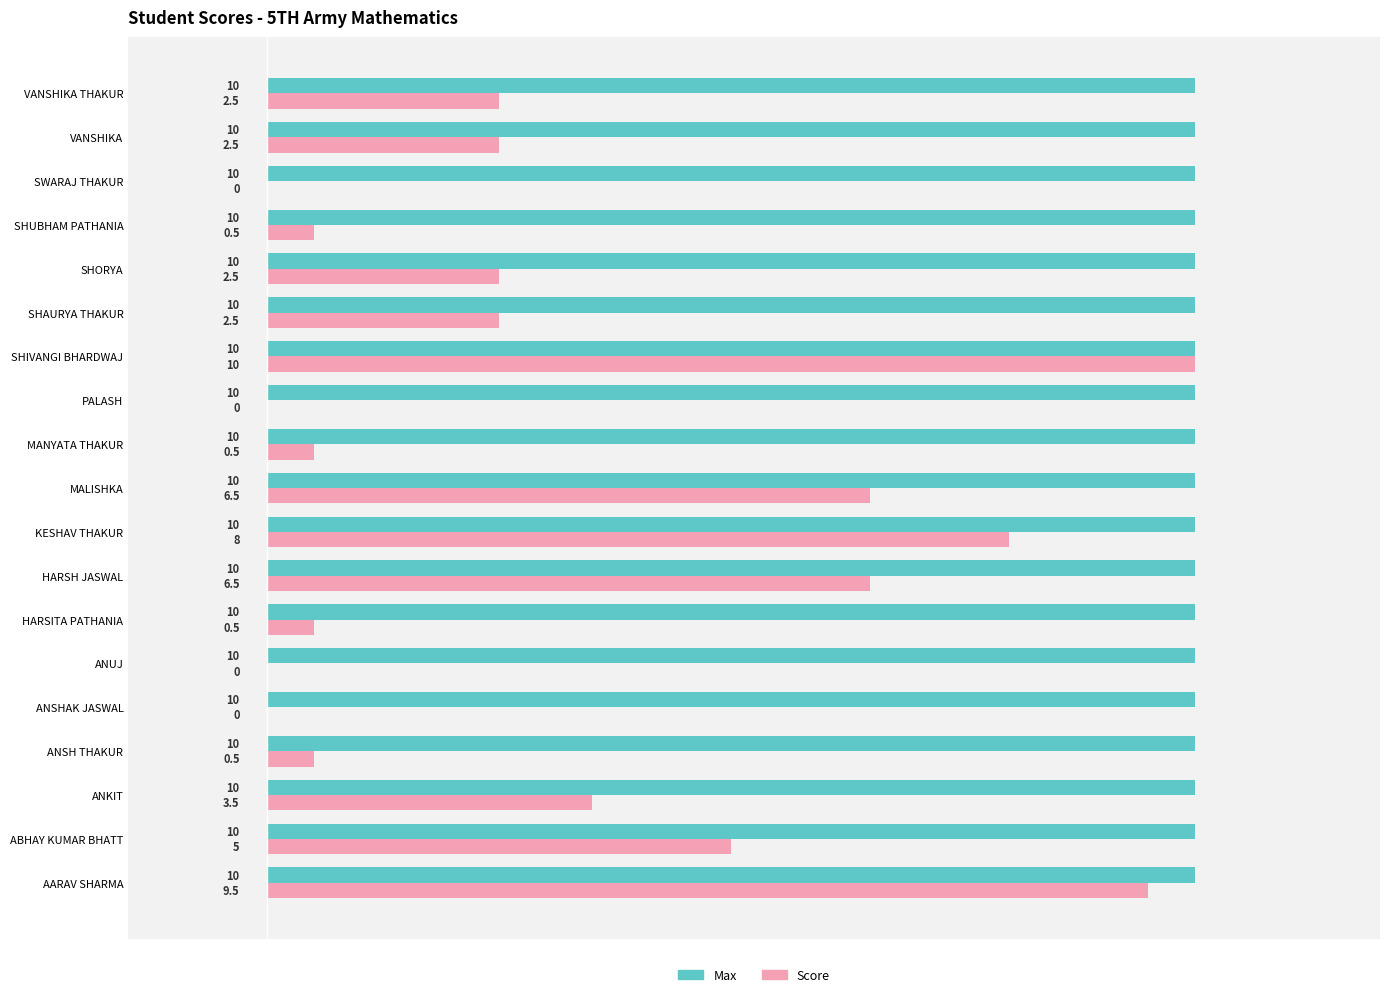

What is the average value of the Max series?

10.0